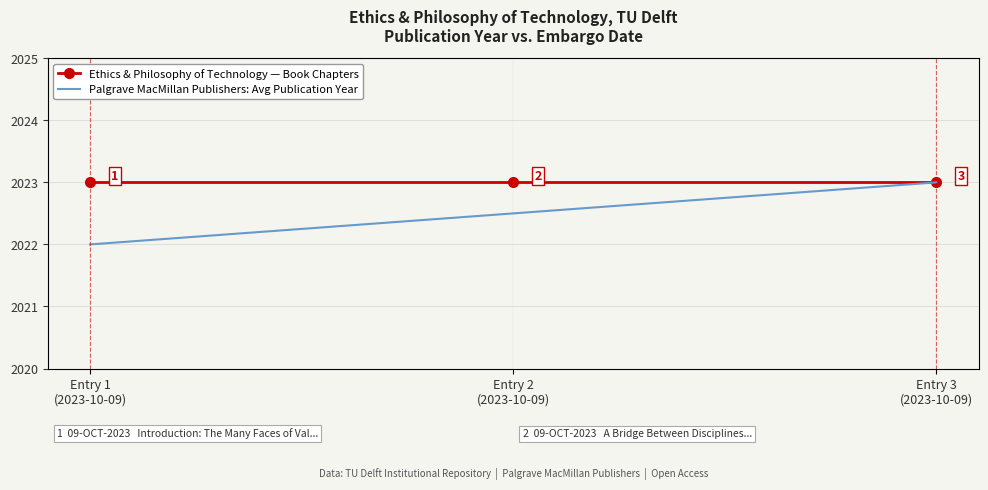

What is the difference between the highest and lowest values at Entry 2
(2023-10-09)?

0.5